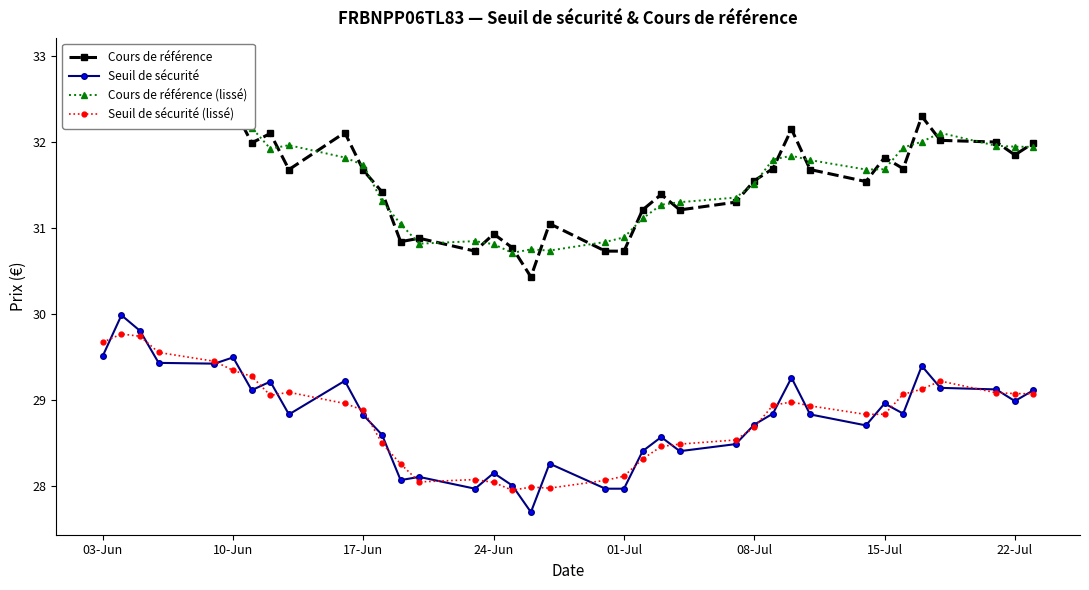

What is the lowest value of the Seuil de sécurité series?

27.7